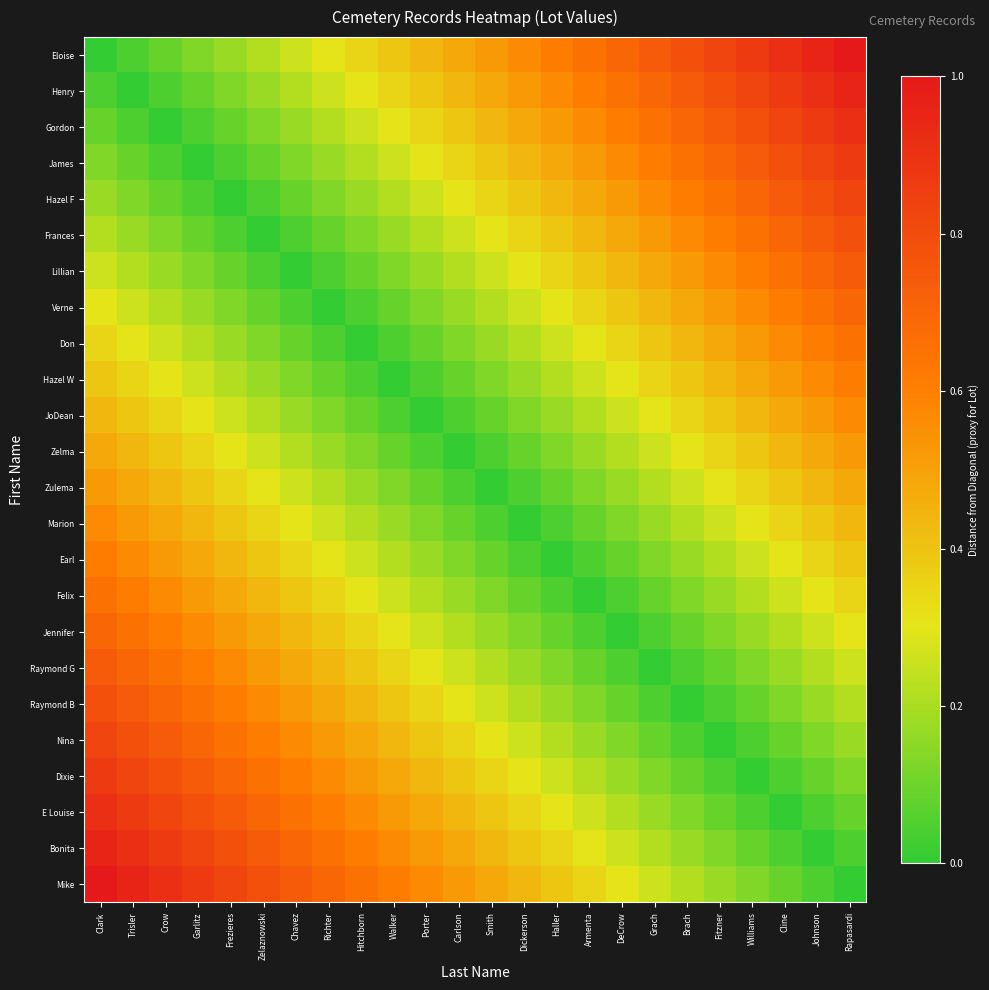

Which category has the lowest value across all series?

Clark